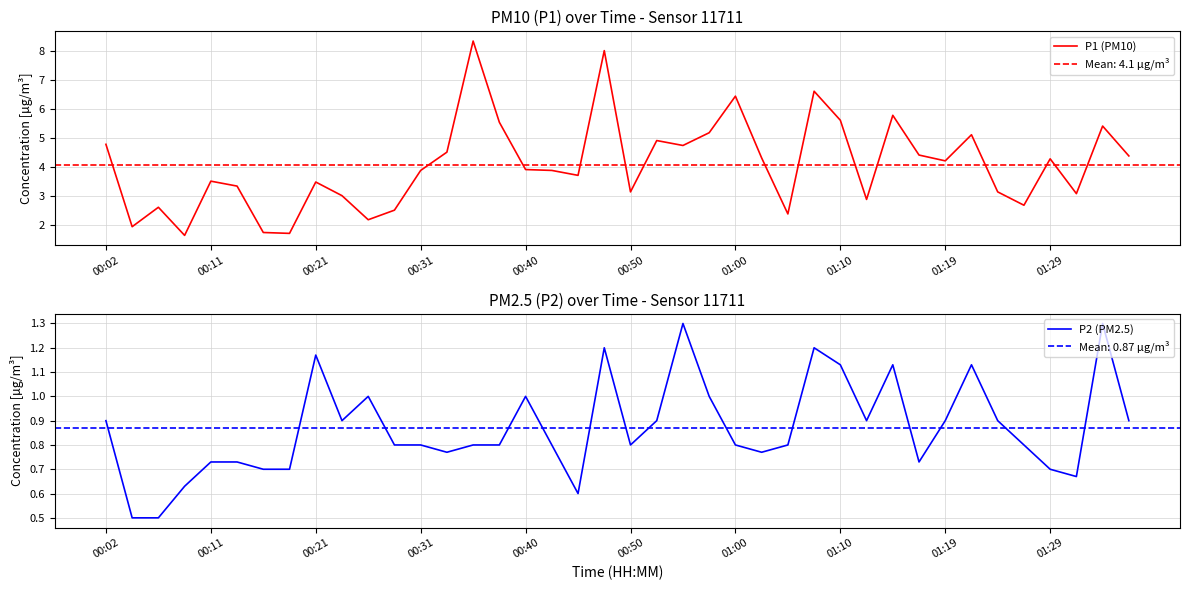

How many series are shown in this chart?

2